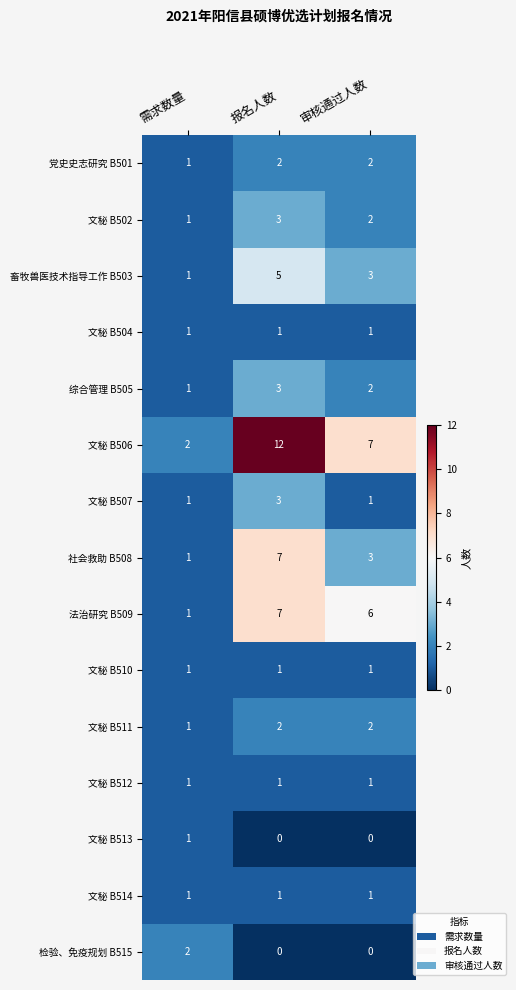

Which series has the widest spread of values?

文秘 B506